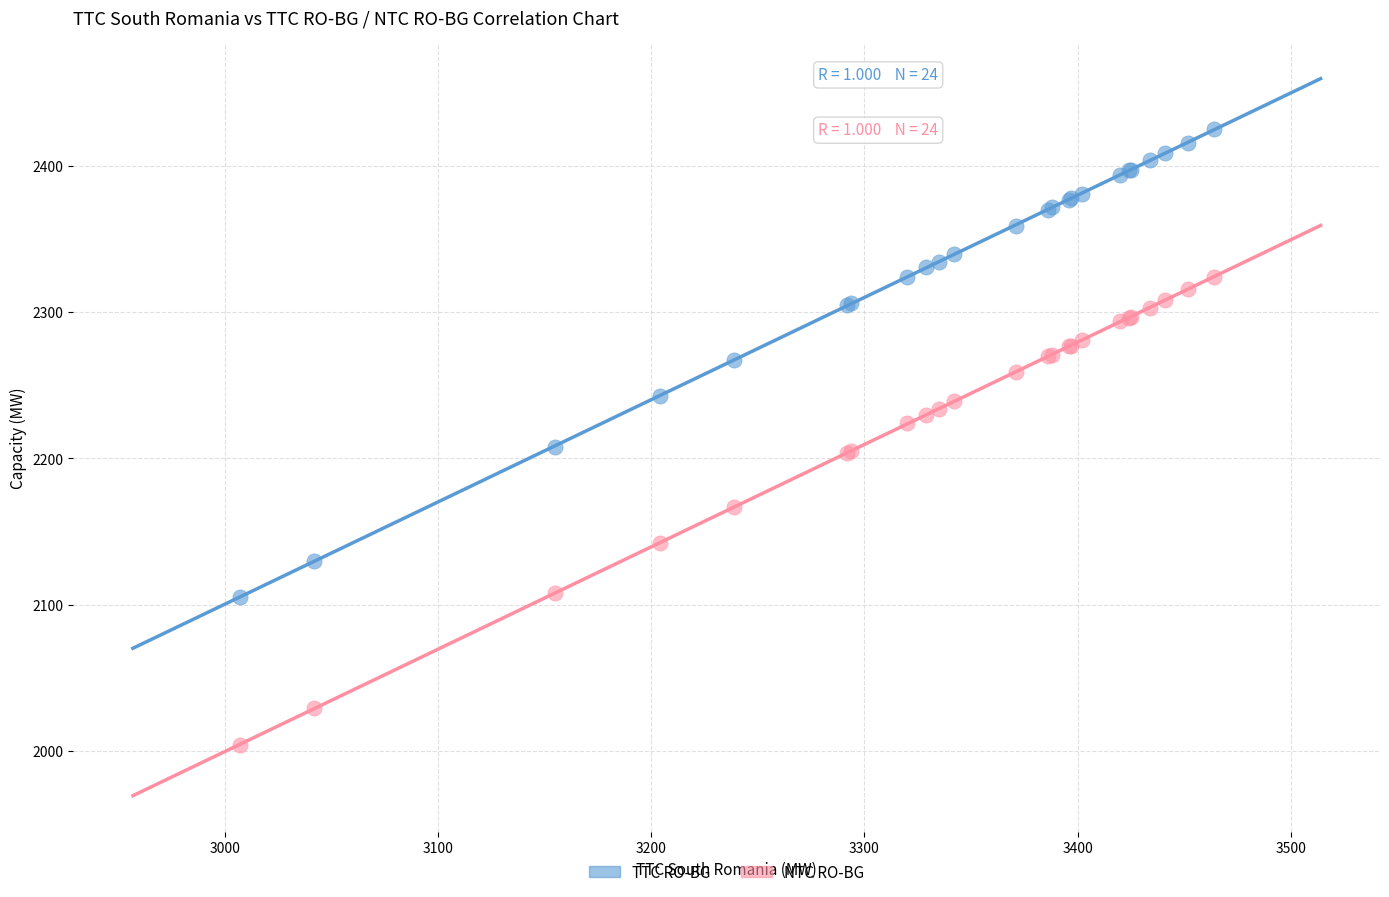

Which series reaches the maximum Y coordinate?

TTC RO-BG